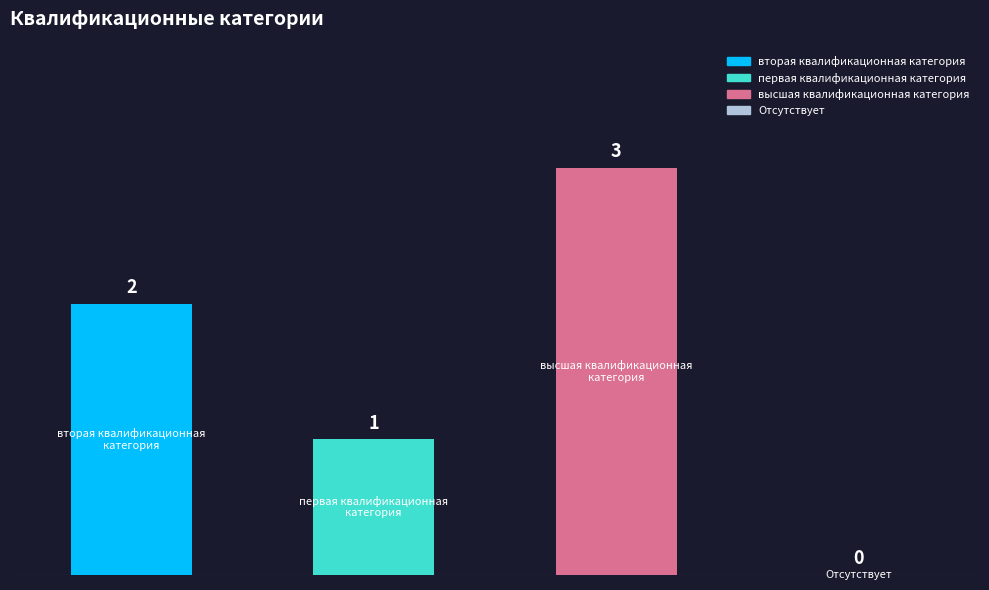

What is the greatest value displayed?

3